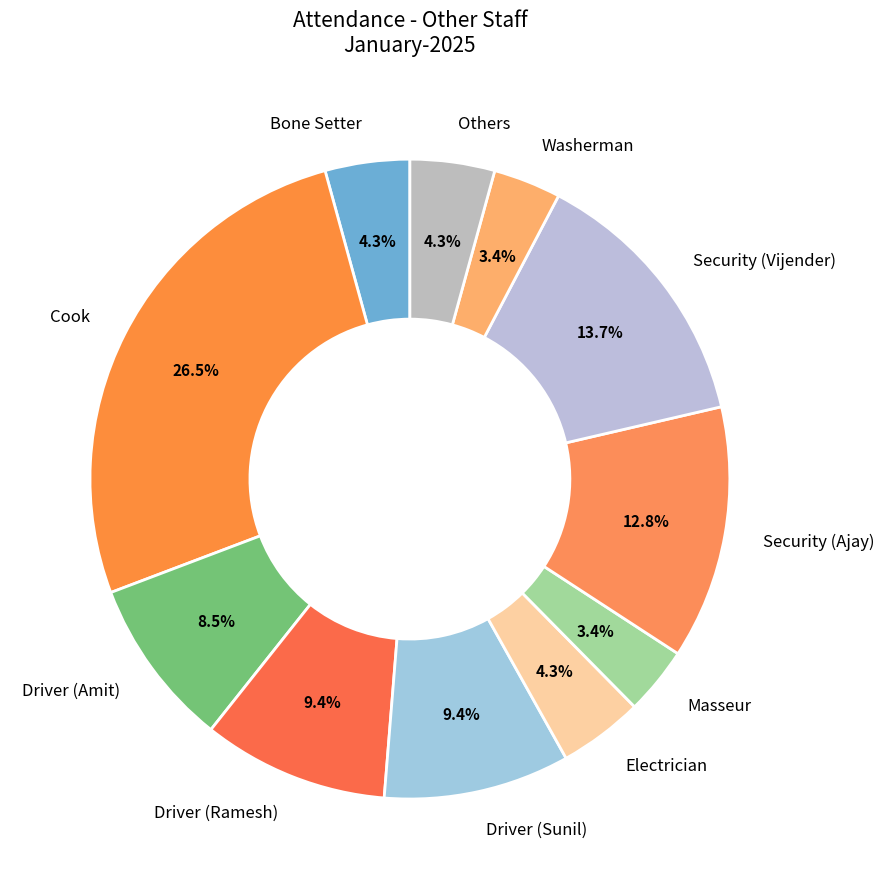

Count the number of slices in the pie.

11